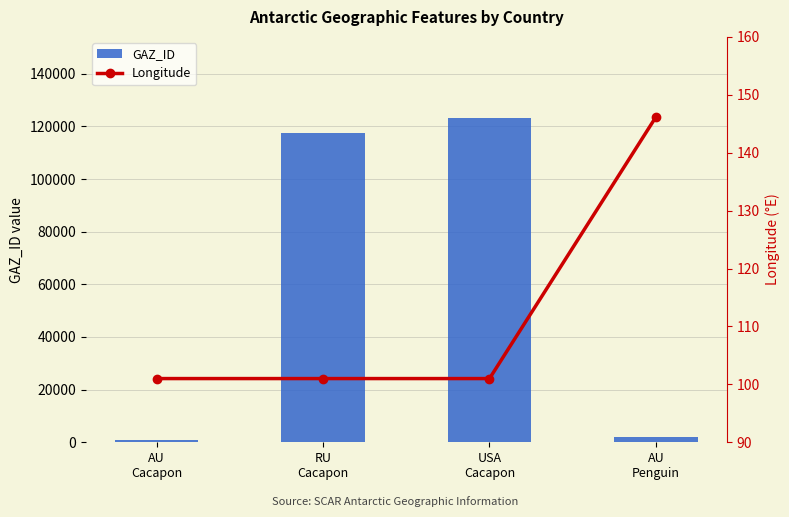

At which label does Longitude reach its peak?

AU
Penguin